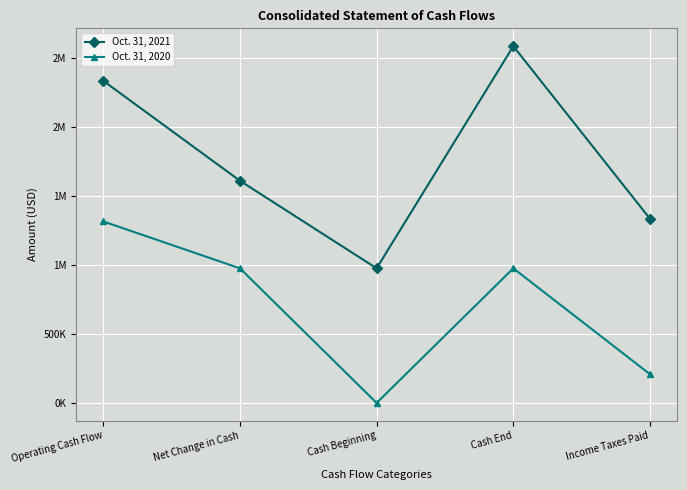

Does the chart display data point markers on the line(s)?

Yes